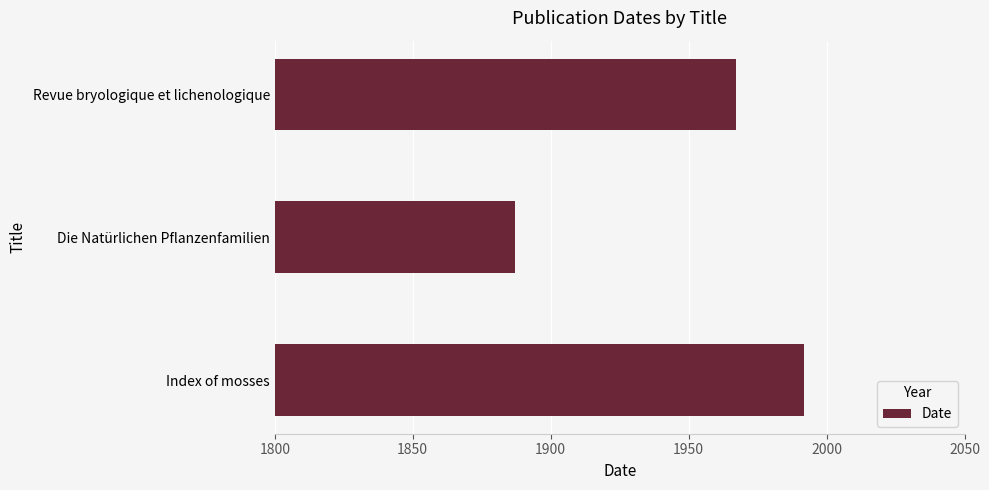

What is the maximum value shown in the chart?

1992